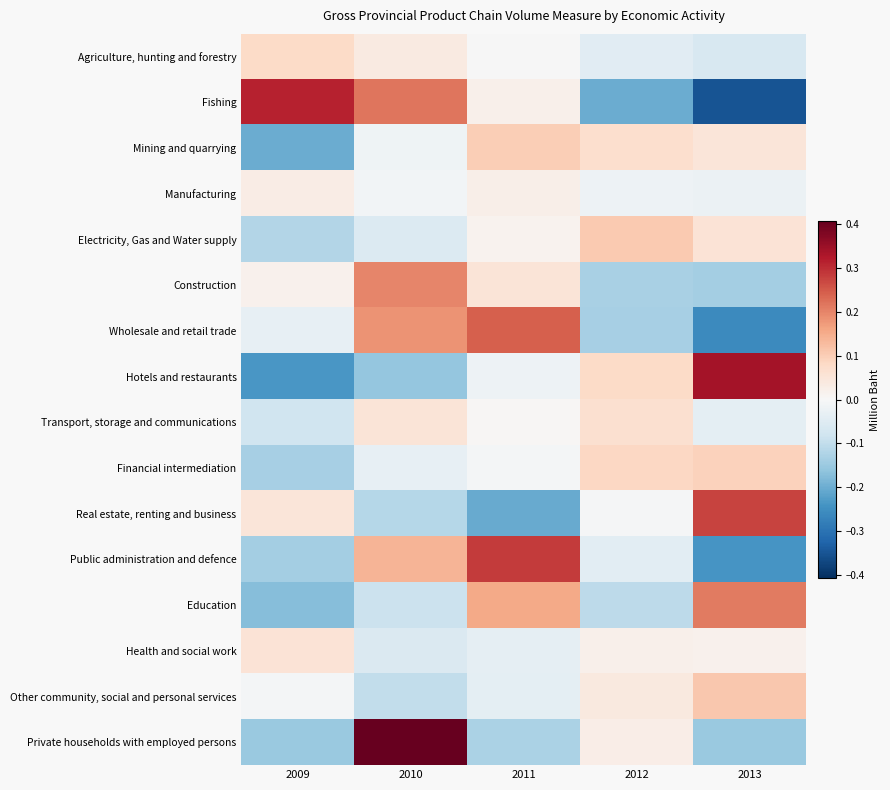

What is the maximum value shown in the chart?

0.4